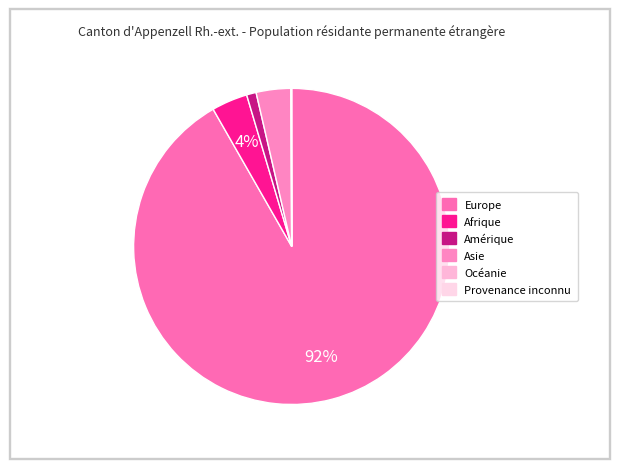

Rank the categories by value from highest to lowest.

Europe, Afrique, Asie, Amérique, Océanie, Provenance inconnu